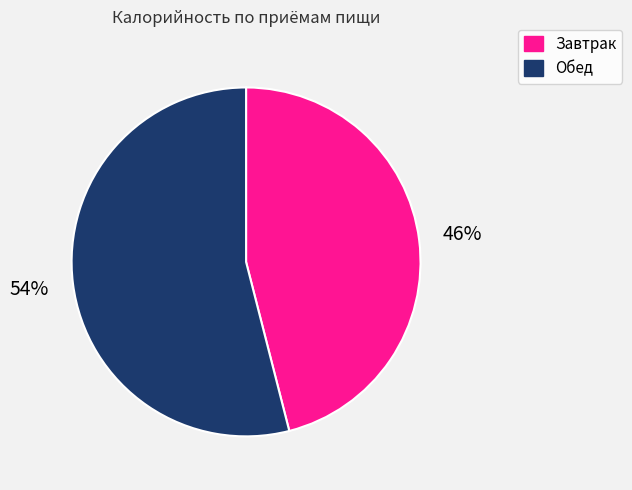

True or false: Обед accounts for 67% of the total.

False